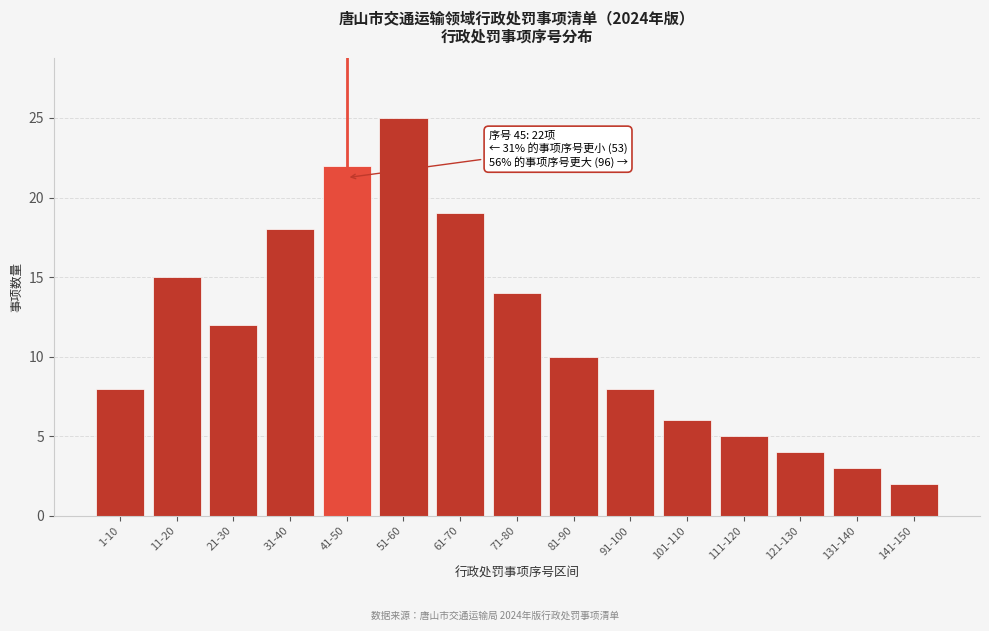

Reading left to right, list all the values displayed in this chart.

1-10=8	11-20=15	21-30=12	31-40=18	41-50=22	51-60=25	61-70=19	71-80=14	81-90=10	91-100=8	101-110=6	111-120=5	121-130=4	131-140=3	141-150=2